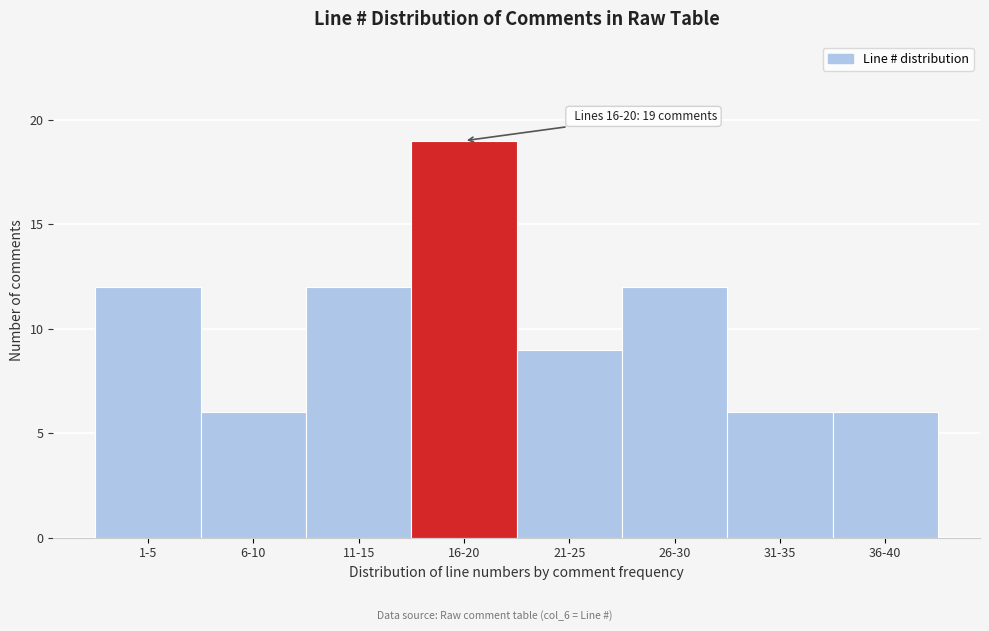

Reading right to left, extract all data points from this chart.

36-40=6	31-35=6	26-30=12	21-25=9	16-20=19	11-15=12	6-10=6	1-5=12